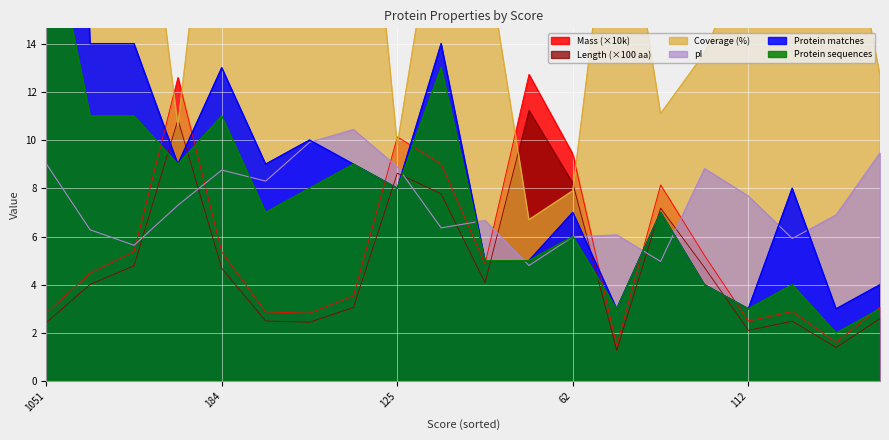

At which category is the sum across all series the highest?

1051